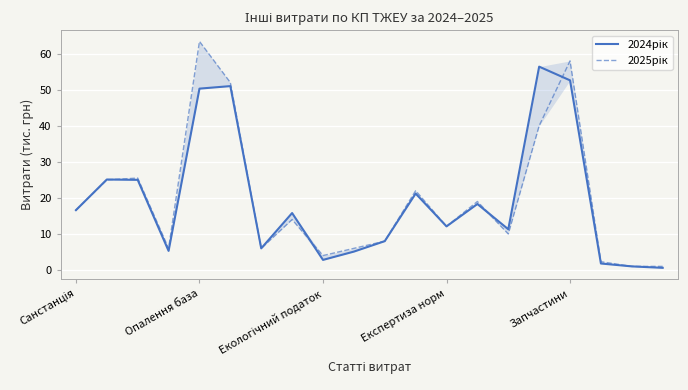

Reading left to right, list all the values displayed in this chart.

2024рік: 16.6	25.1	25.0	5.3	50.3	51.0	6.0	15.8	2.8	5.1	8.0	21.2	12.1	18.3	11.3	56.4	52.6	1.8	1.0	0.6
2025рік: 16.6	25.0	25.5	6.0	63.4	52.0	6.0	14.0	4.0	6.0	8.0	22.0	12.1	19.0	10.0	40.0	58.0	2.3	1.0	1.0